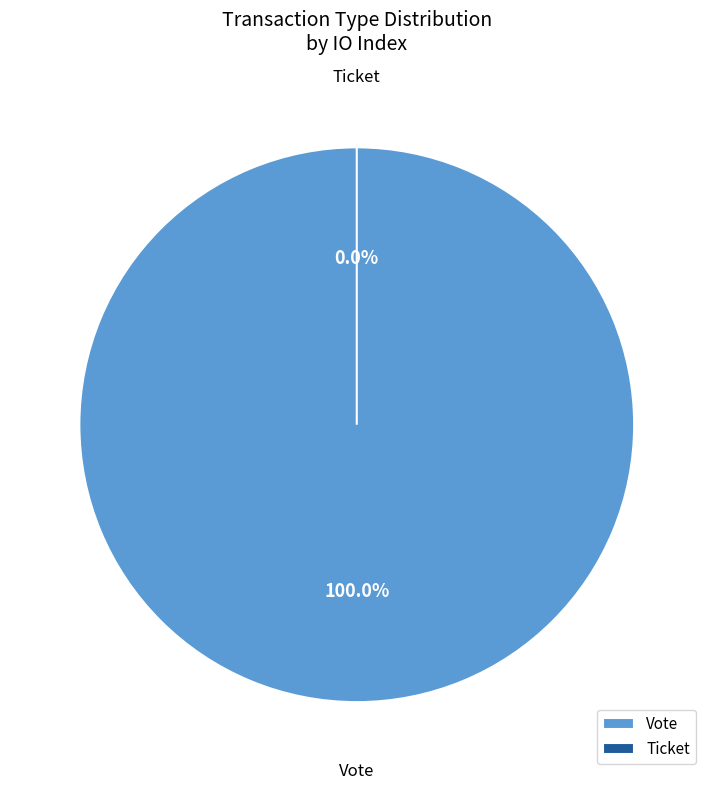

What is the change in value from Vote to Ticket?

-1